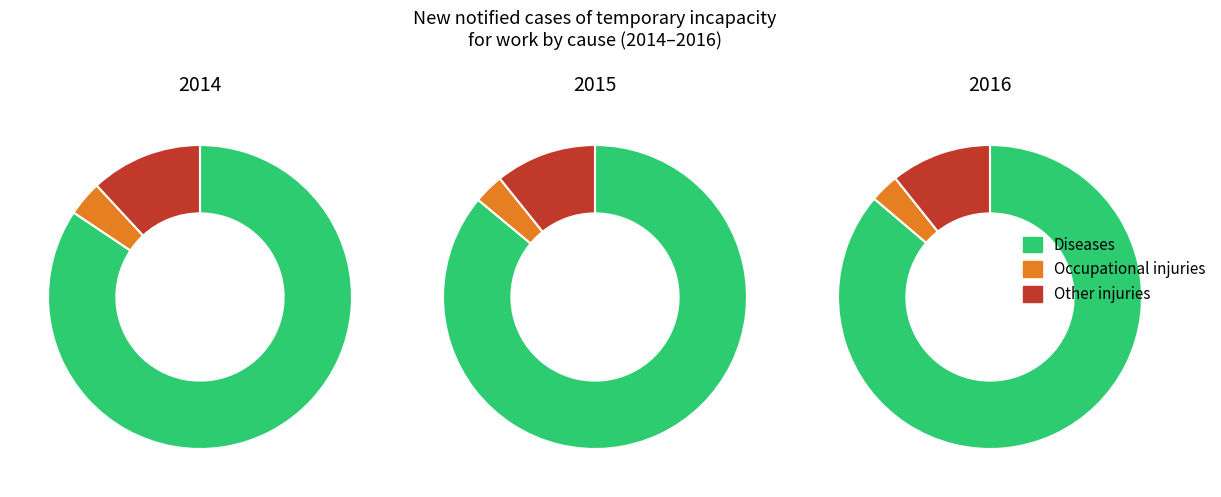

Which series has the largest range (max minus min)?

Diseases